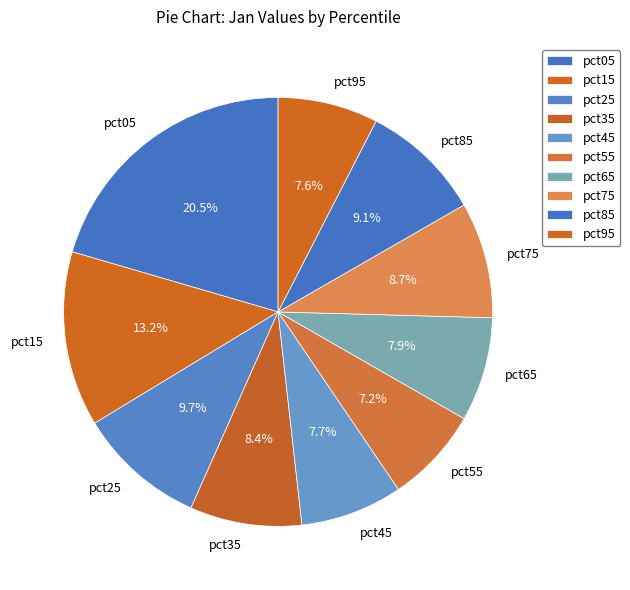

Which category has the biggest portion of the pie?

pct05